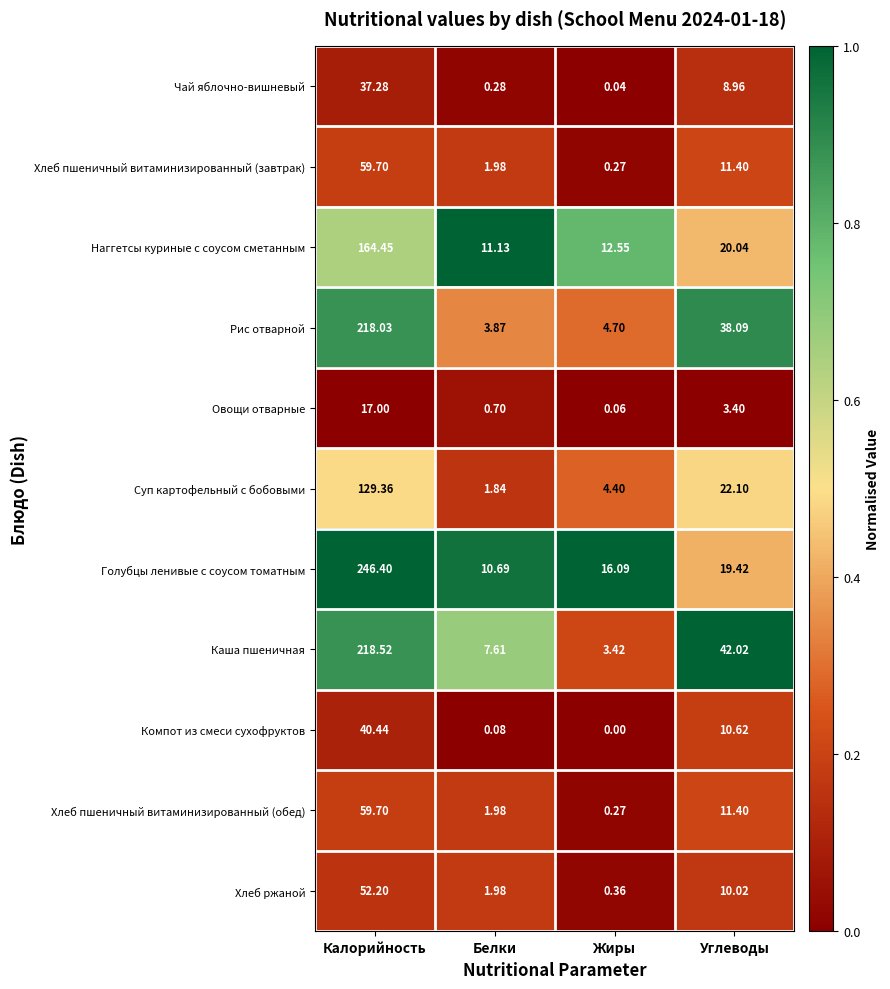

Which series changed the most between Белки and Углеводы?

Каша пшеничная